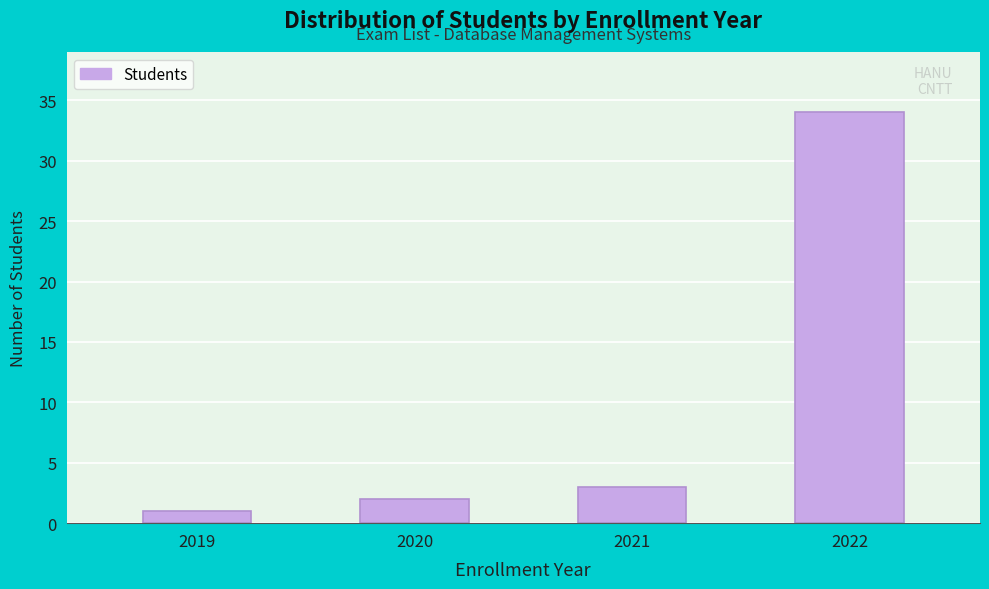

Reading left to right, what are all the values shown in this chart?

1	2	3	34